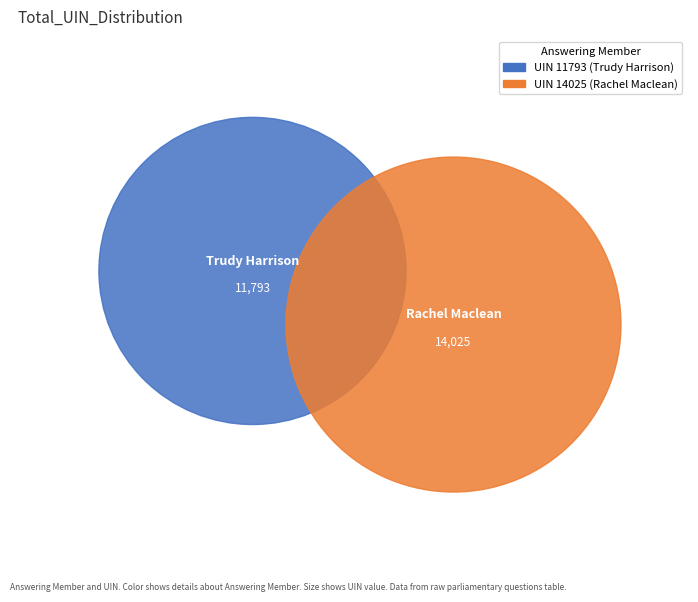

Is there any slice that represents more than half of the pie?

Yes